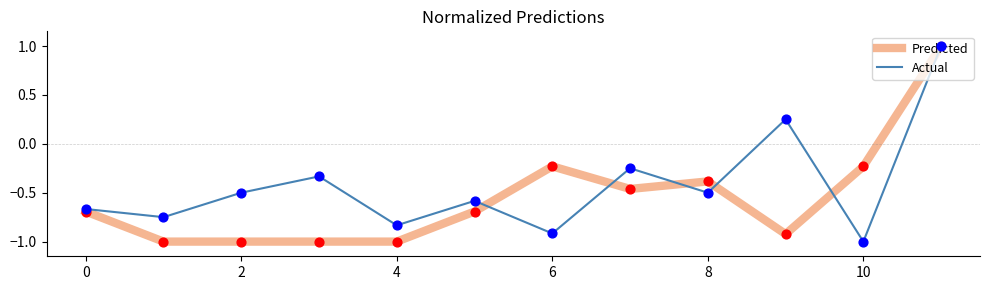

At how many categories does at least one series exceed 0?

2